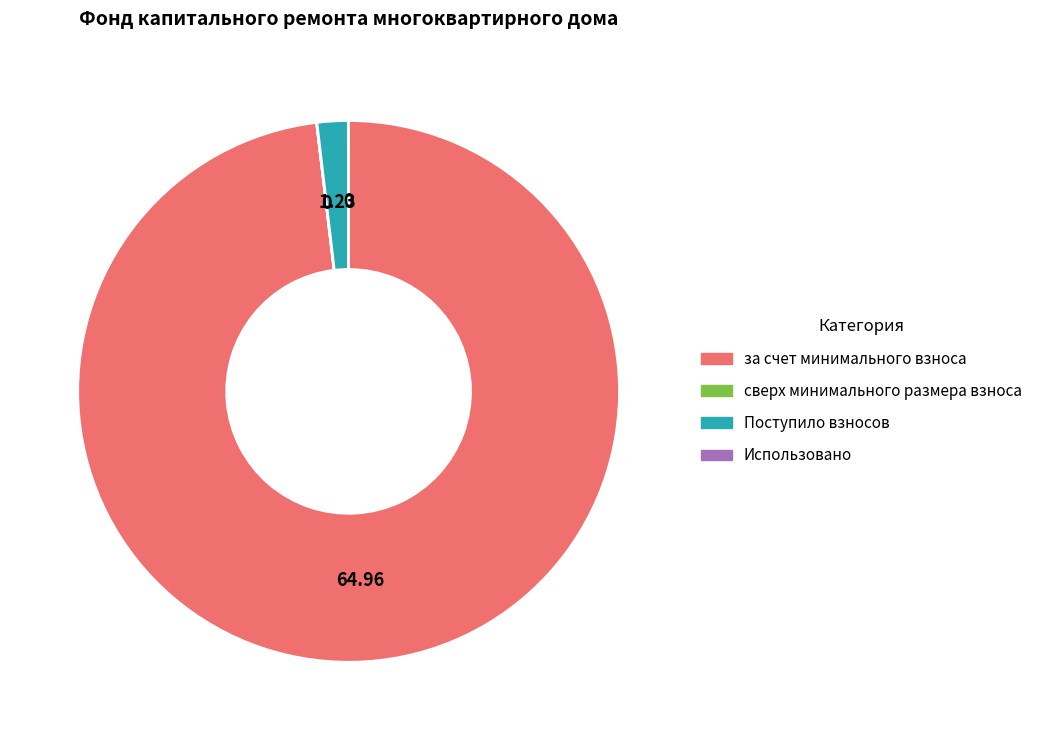

Which category accounts for the majority?

за счет минимального взноса